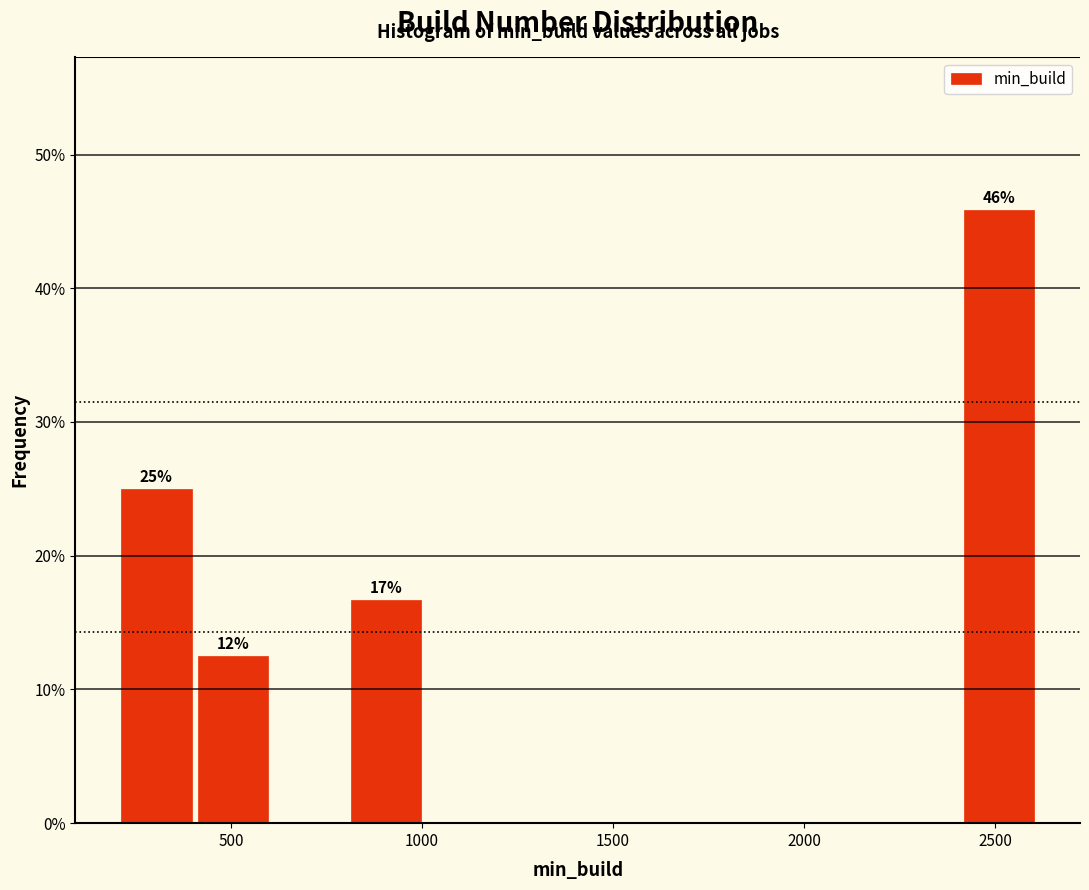

Over which range of the x-axis is the bar tallest?

2400 to 2600